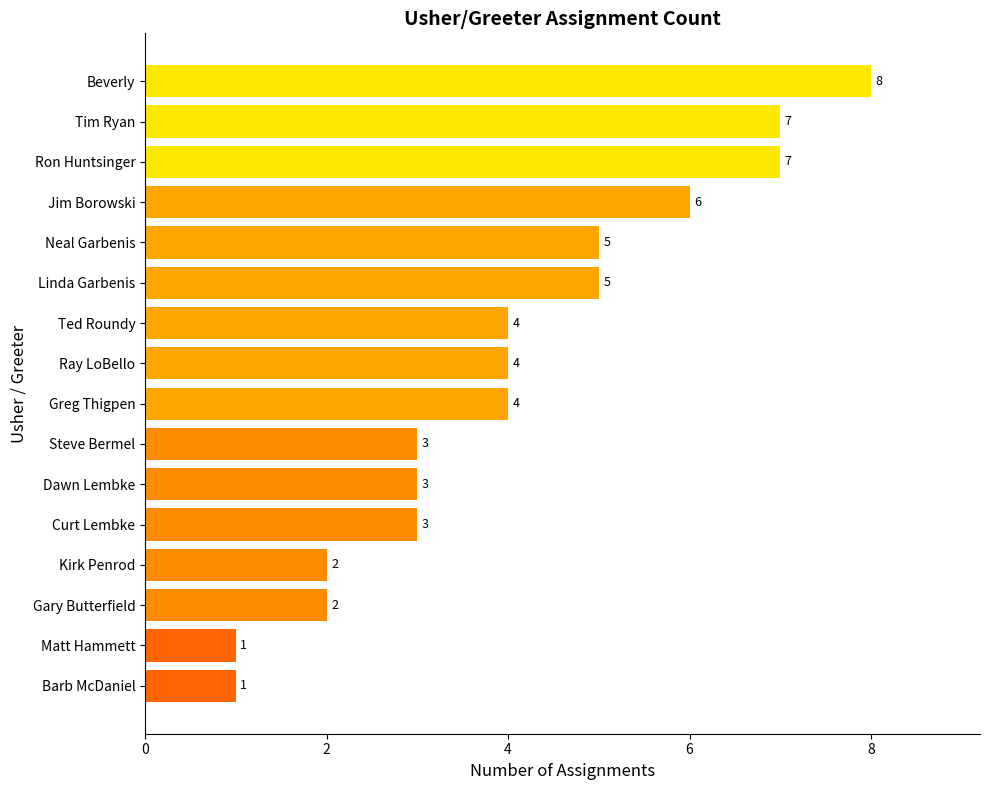

Which has a higher value, Ted Roundy or Neal Garbenis?

Neal Garbenis